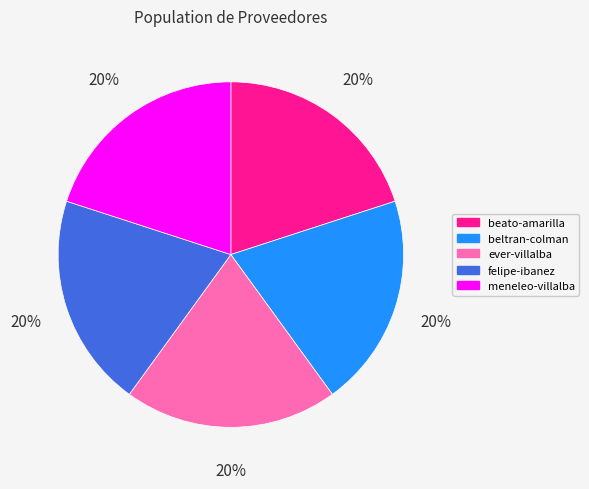

Is there any slice that represents more than half of the pie?

No